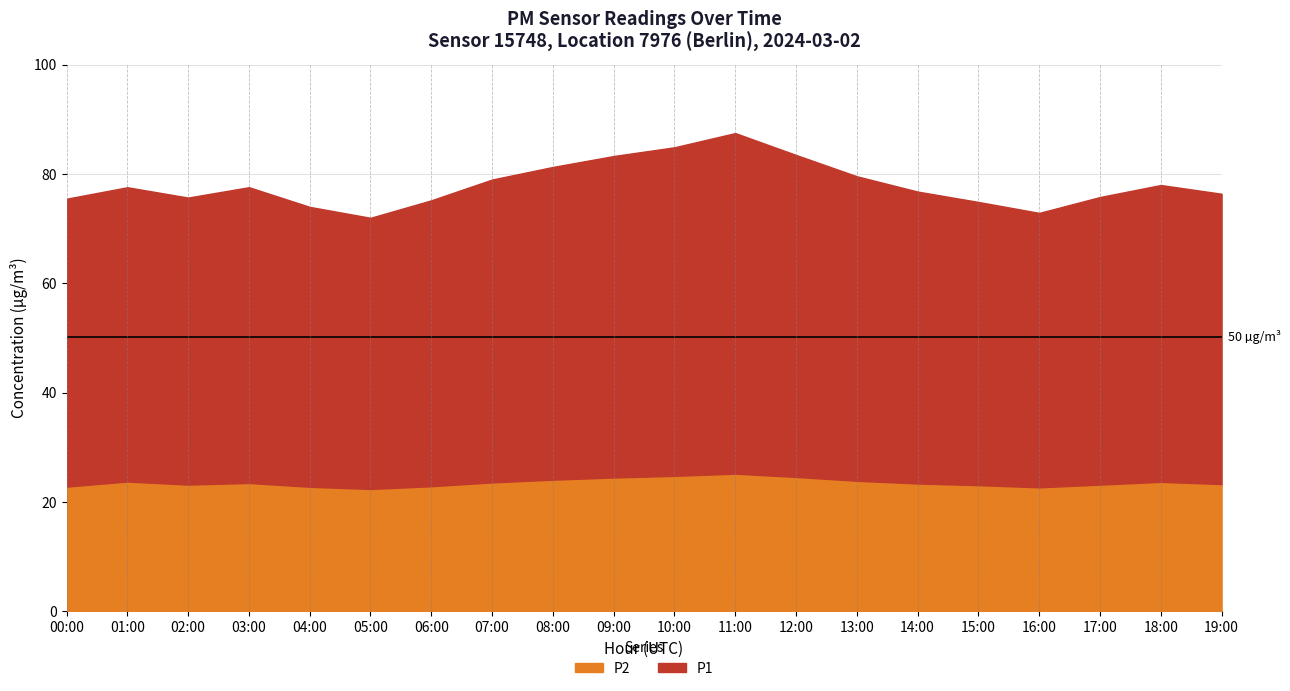

Is it true that P2 equals 17.4 at 11:00?

False